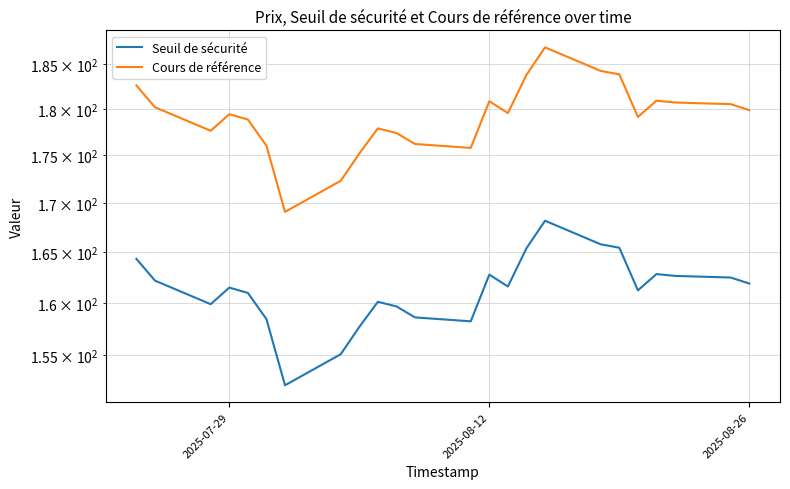

Reading left to right, list all the values displayed in this chart.

Seuil de sécurité: 164.3	164.3	162.2	159.9	159.9	161.5	161.5	161.0	161.0	158.4	152.2	152.2	155.1	155.1	157.7	160.1	160.1	159.7	158.6	158.2	158.2	162.8	162.8	161.6	161.6	165.4	165.4	168.2	168.2	165.8	165.5	161.2	162.8	162.8	162.6	162.5	161.9
Cours de référence: 182.6	182.6	180.2	177.6	177.6	179.4	179.4	178.9	178.9	176.0	169.1	169.1	172.3	172.3	175.2	177.9	177.9	177.4	176.2	175.8	175.8	180.9	180.9	179.6	179.6	183.8	183.8	186.9	186.9	184.2	183.8	179.1	180.9	180.9	180.7	180.5	179.9